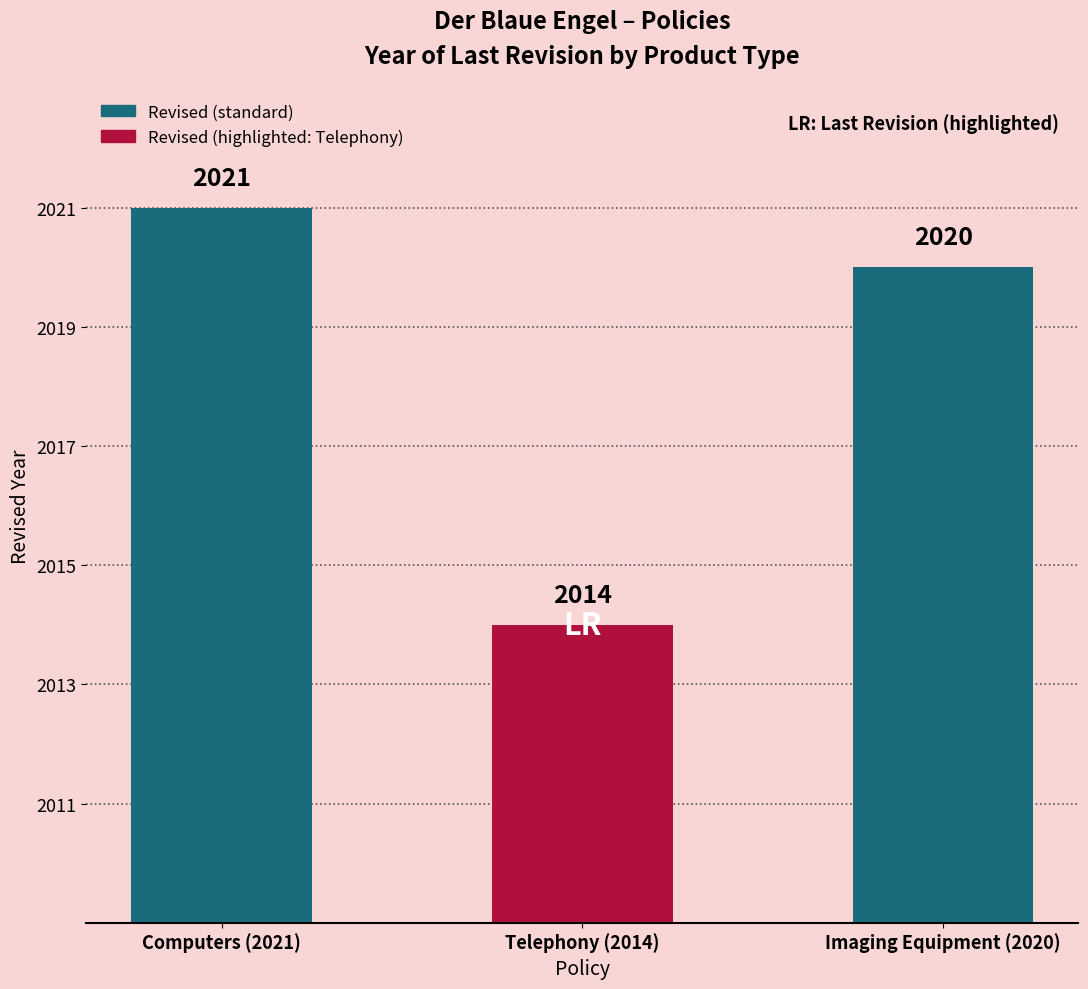

What is the label of the 3rd bar from the left?

Imaging Equipment (2020)